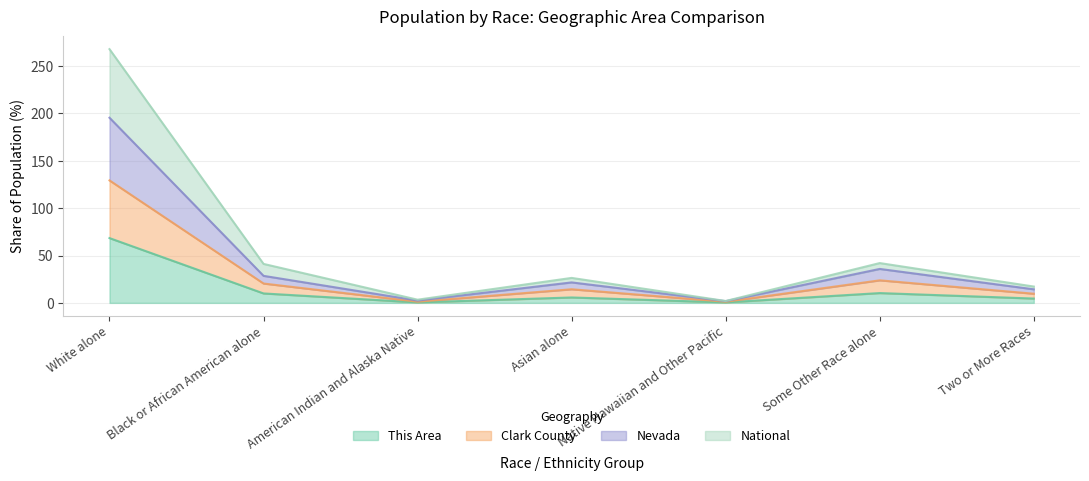

Which series has the largest total across all categories?

National